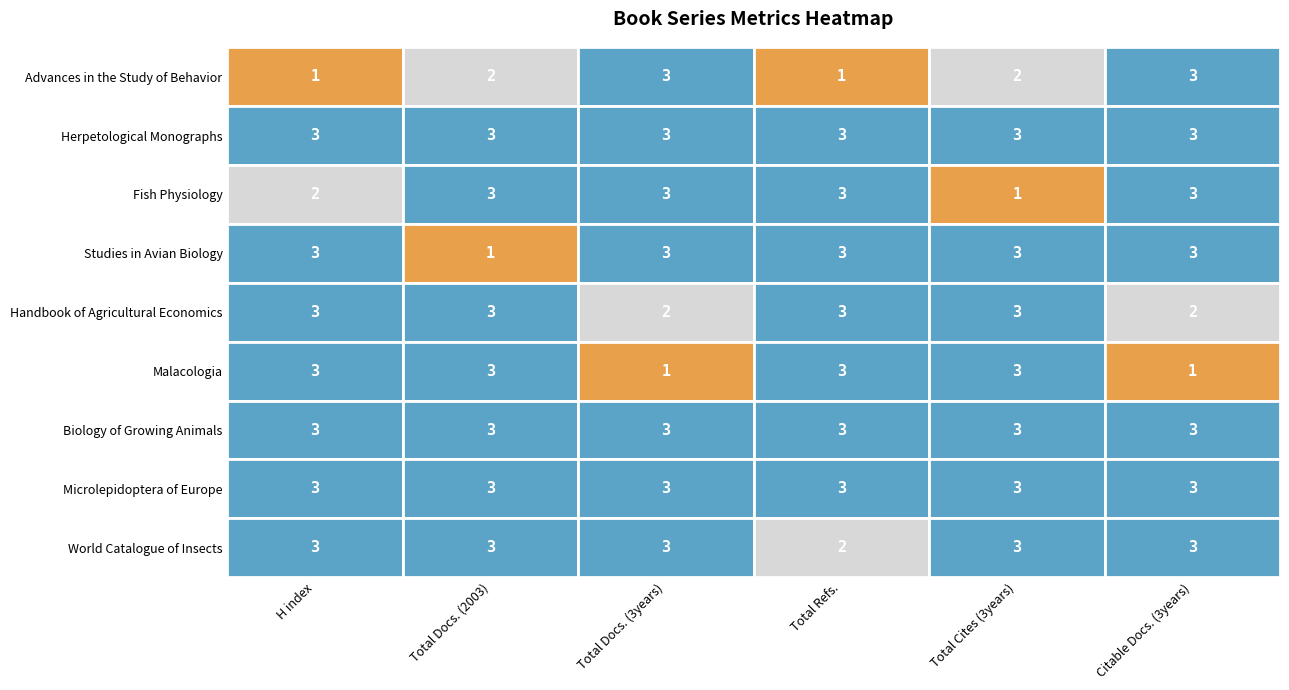

The Herpetological Monographs series shows 33 at Citable Docs. (3years). True or false?

False